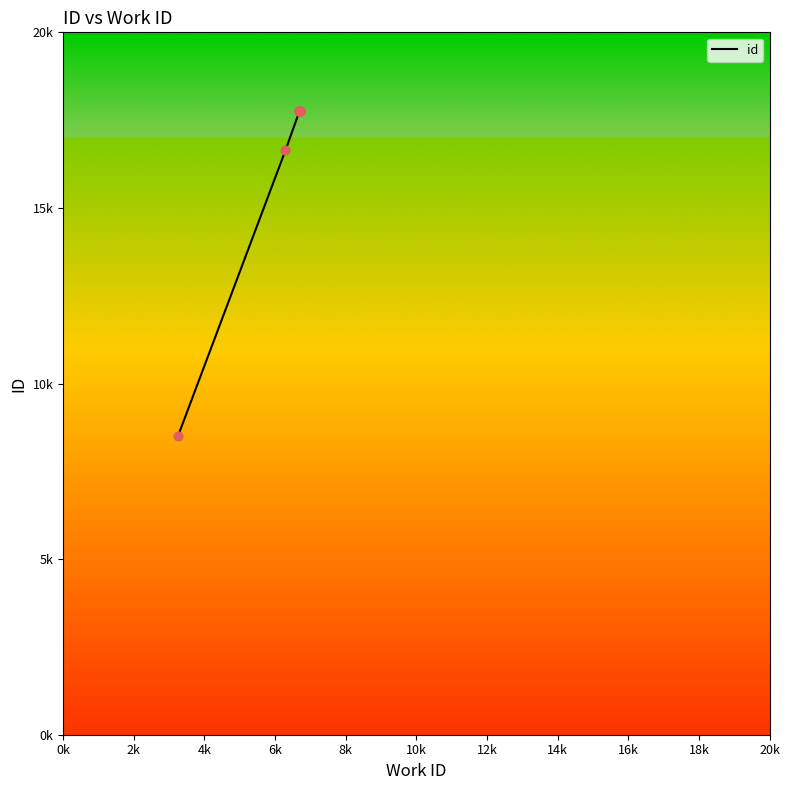

Which has a higher value, 16k or 6k?

16k